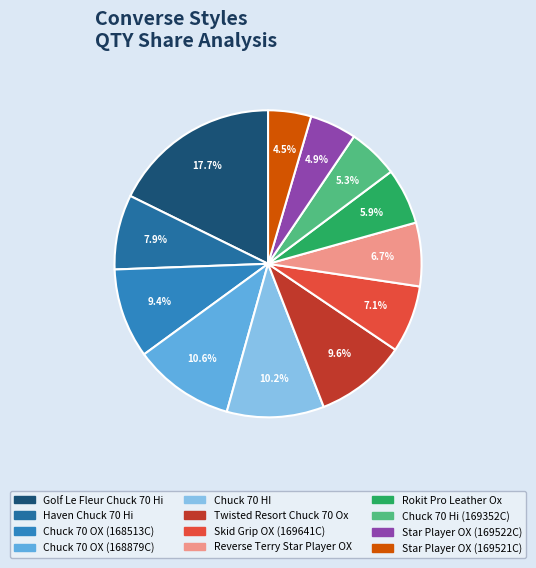

Rank the categories by value from lowest to highest.

Star Player OX (169521C), Star Player OX (169522C), Chuck 70 Hi (169352C), Rokit Pro Leather Ox, Reverse Terry Star Player OX, Skid Grip OX (169641C), Haven Chuck 70 Hi (169902C), Chuck 70 OX (168513C), Twisted Resort Chuck 70 Ox, Chuck 70 HI (168752C), Chuck 70 OX (168879C), Golf Le Fleur Polka Dot Chuck 70 Hi